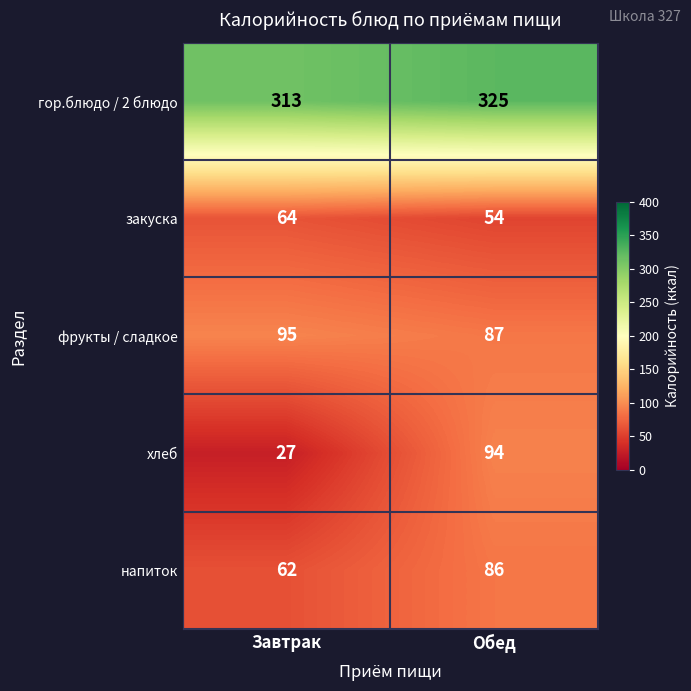

What is the maximum value for гор.блюдо / 2 блюдо?

325